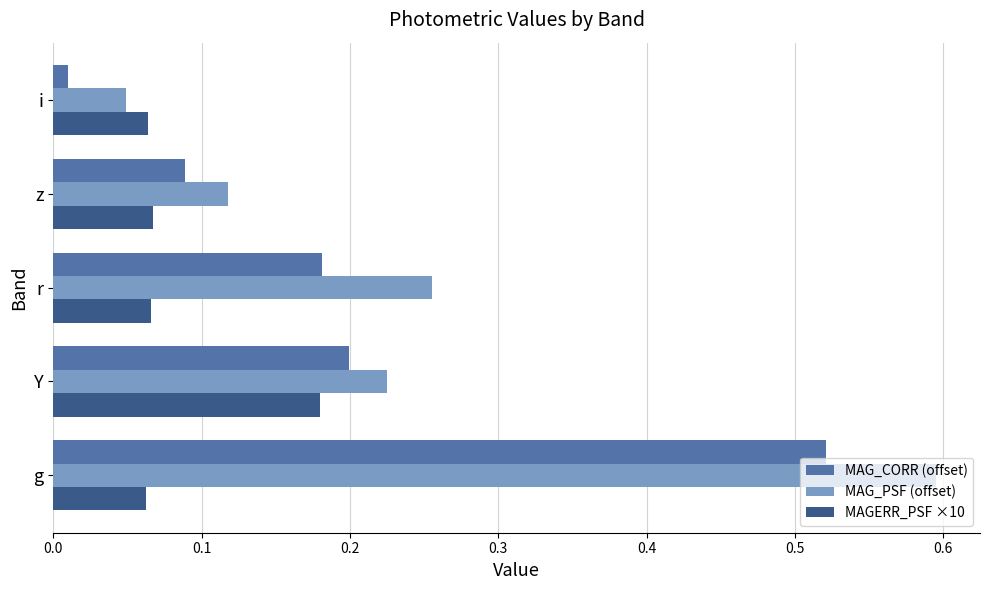

What are all the series names shown in the legend?

MAG_CORR (offset), MAG_PSF (offset), MAGERR_PSF ×10